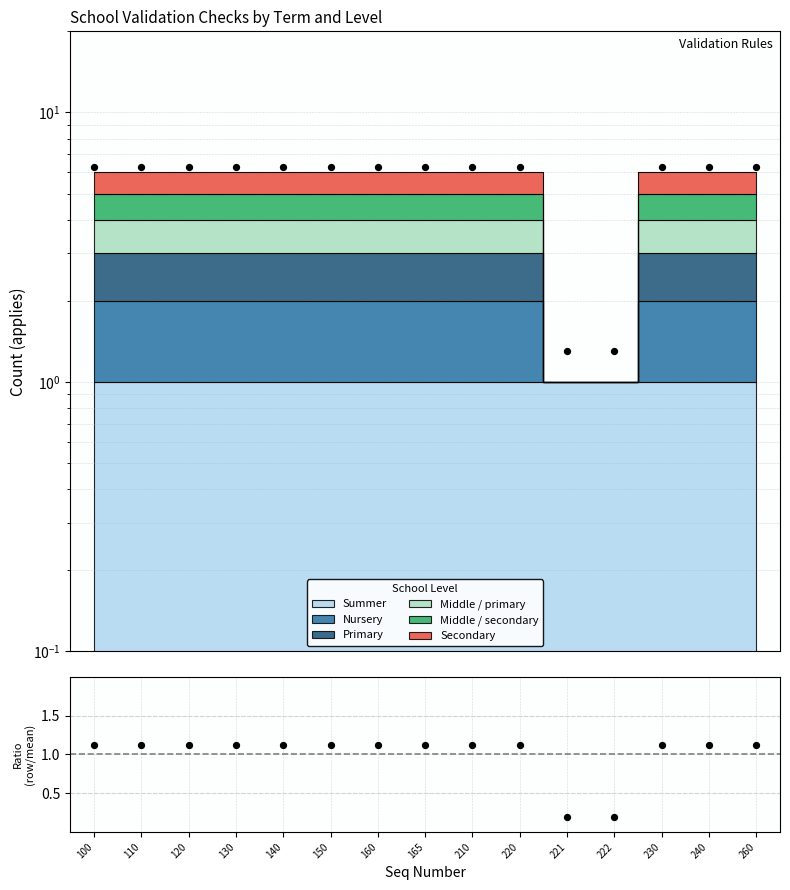

Which has a higher value, 240 or 221?

240